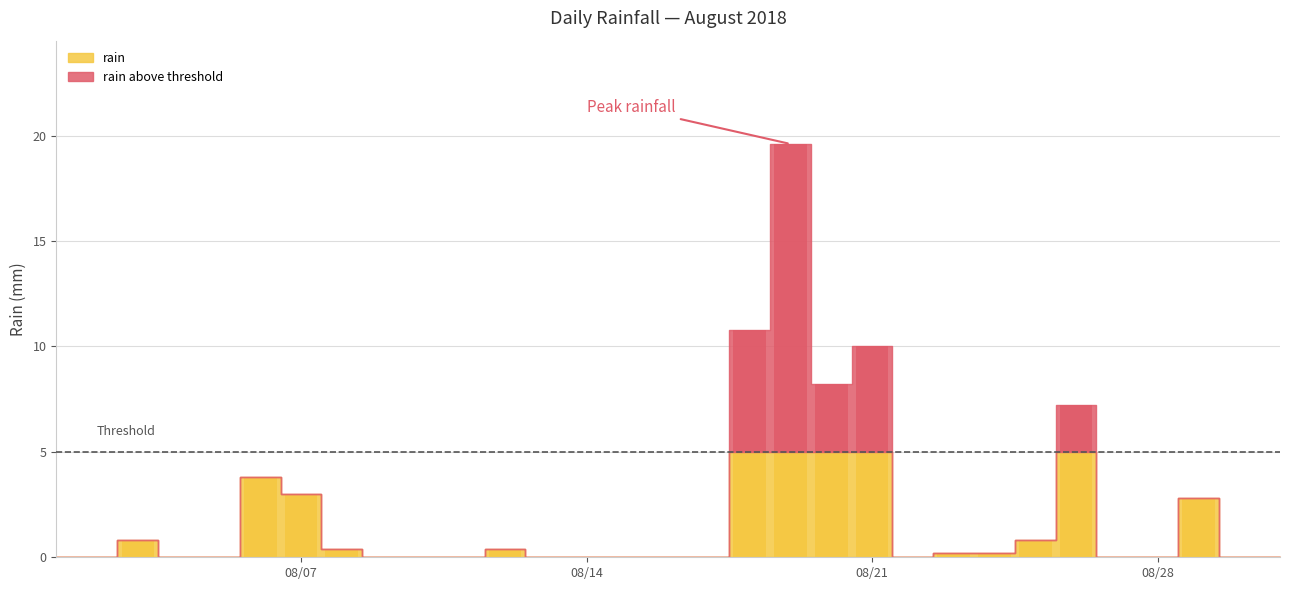

What is the change in value from 2018-08-26 to 2018-08-29?

-4.4